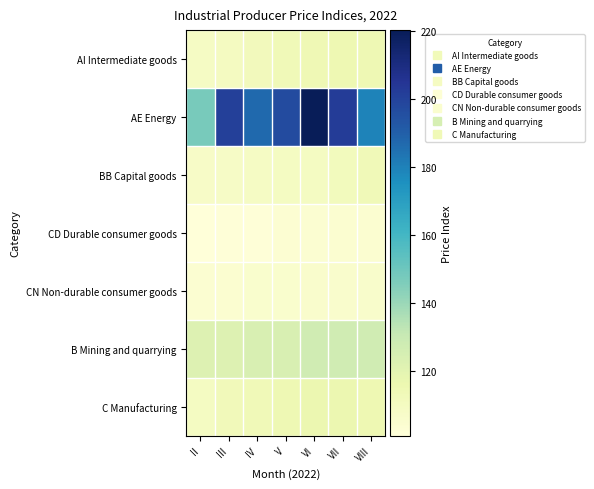

Which series has the largest total across all categories?

AE Energy